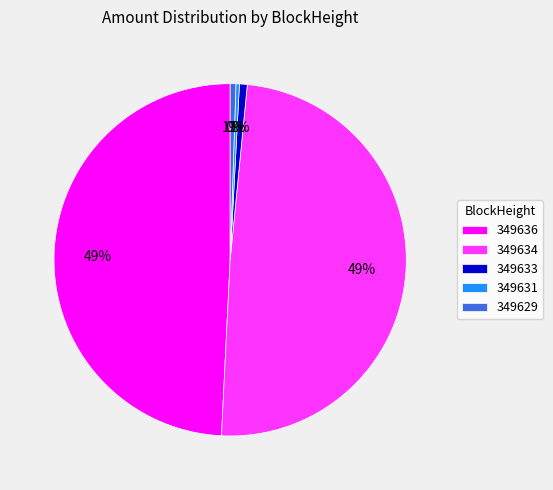

True or false: 349629 accounts for 12% of the total.

False